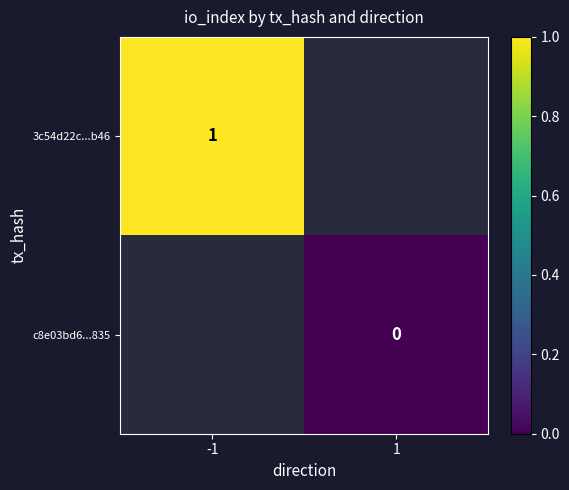

Count the number of data series in this chart.

2